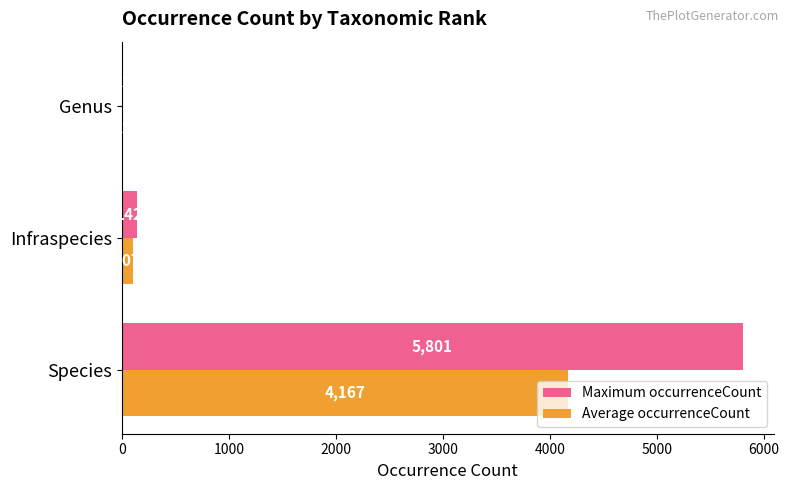

The Maximum occurrenceCount series shows 13.0 at Genus. True or false?

True